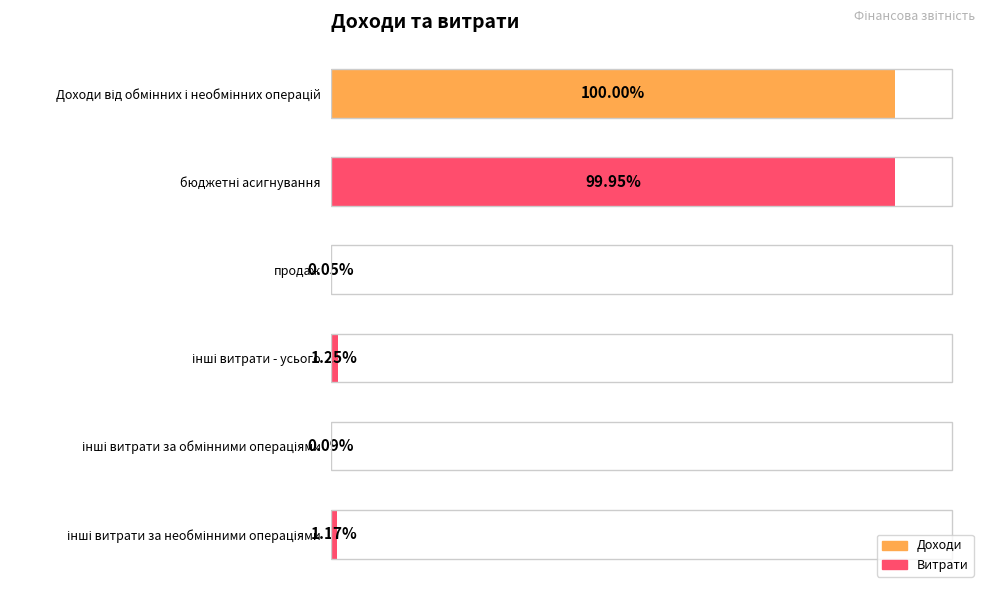

How many values are below 1027386?

3